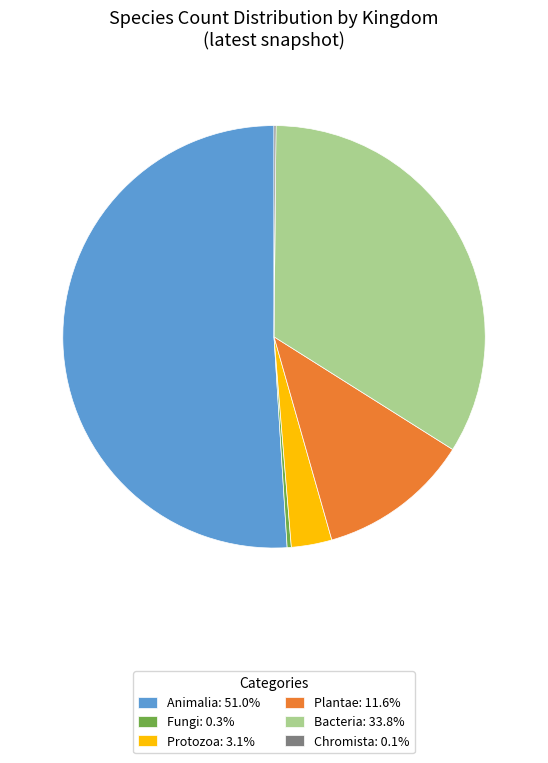

Is the sum of Protozoa: 3.1% and Bacteria: 33.8% greater than half?

No